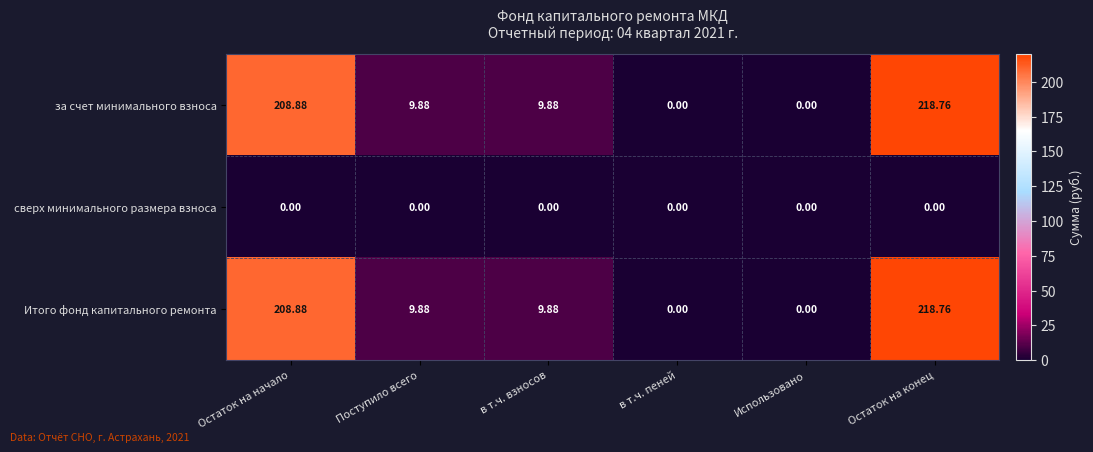

At which category is the sum across all series the highest?

Остаток на конец